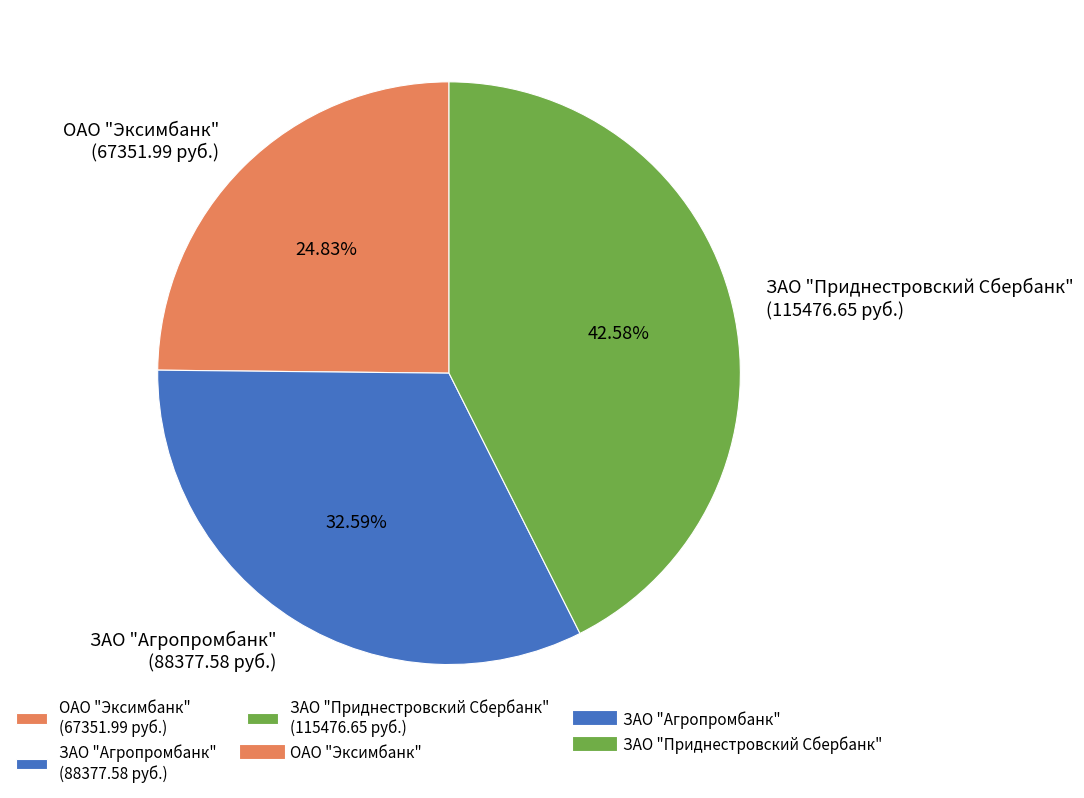

To the nearest percent, what is the difference between the ЗАО "Приднестровский Сбербанк" and ОАО "Эксимбанк" slice percentages?

18%